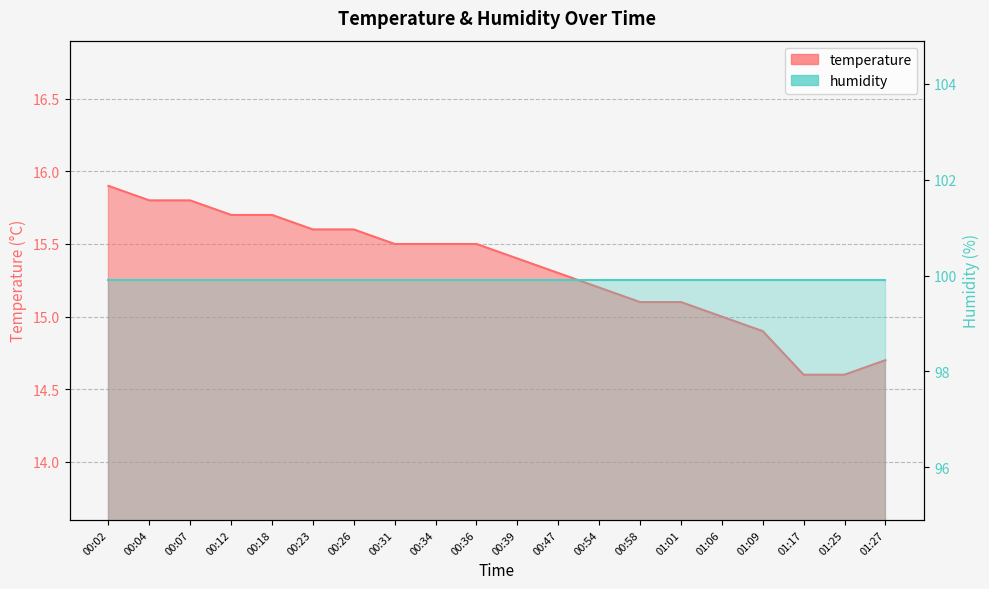

Between 00:39 and 00:31, which is larger?

00:31